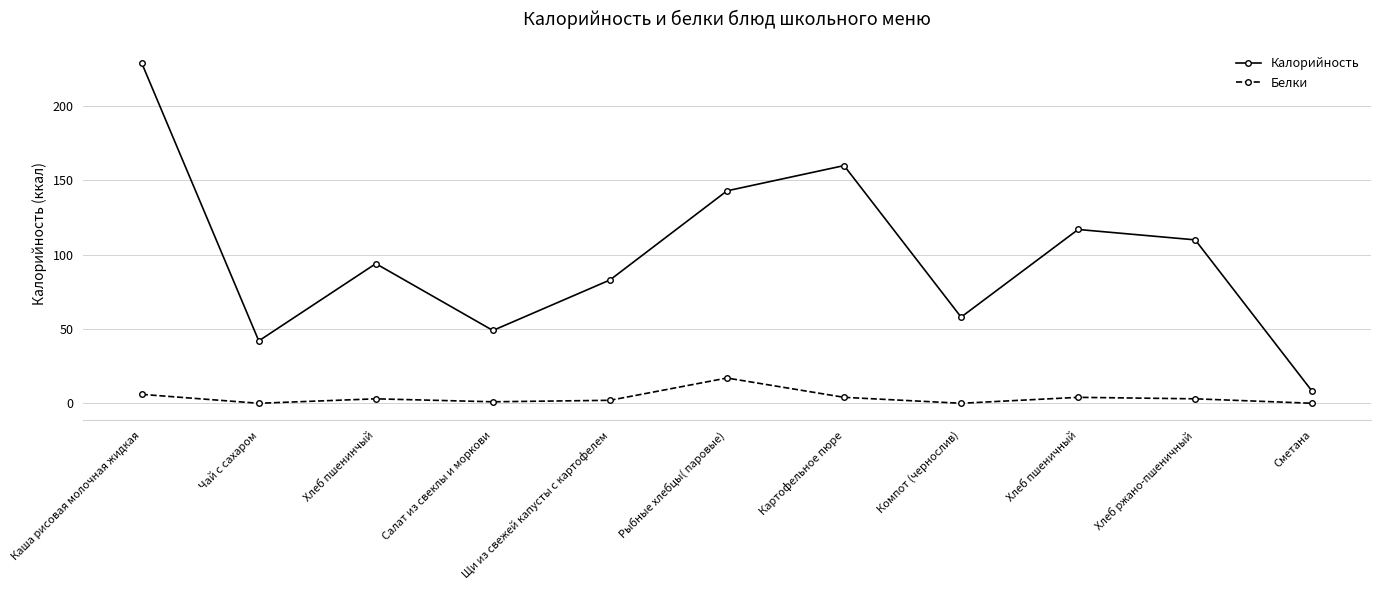

True or false: Калорийность and Белки intersect in this chart.

False